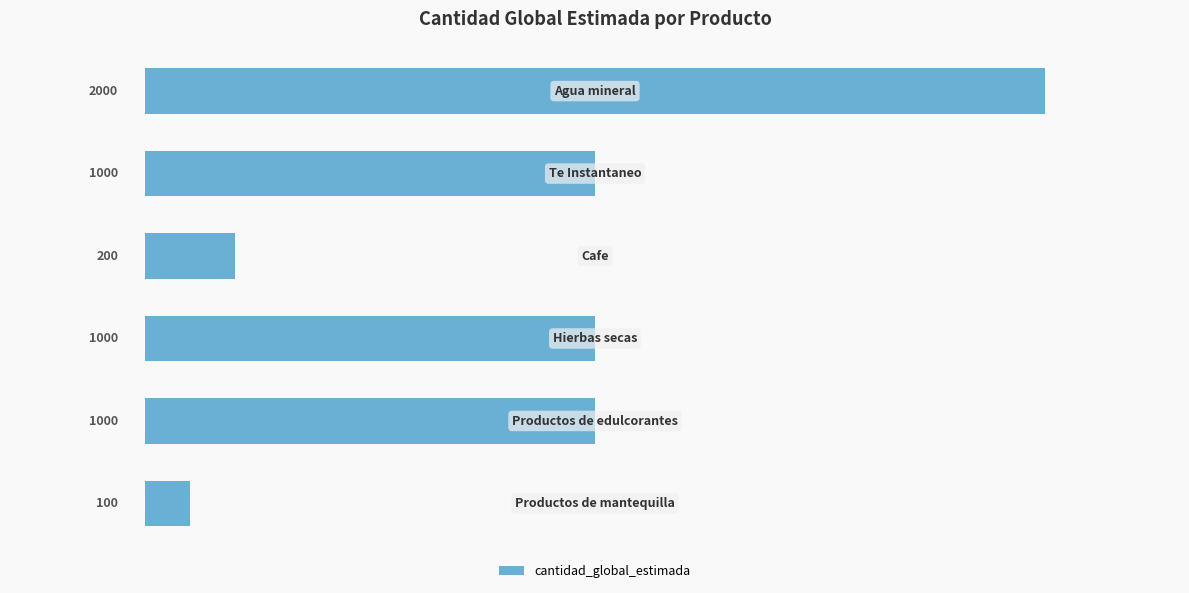

What is the greatest value displayed?

2000